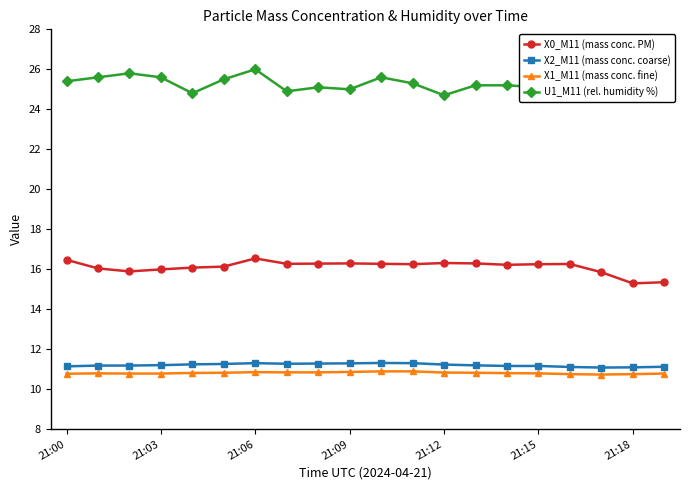

True or false: X1_M11 (mass conc. fine) and U1_M11 (rel. humidity %) intersect in this chart.

False